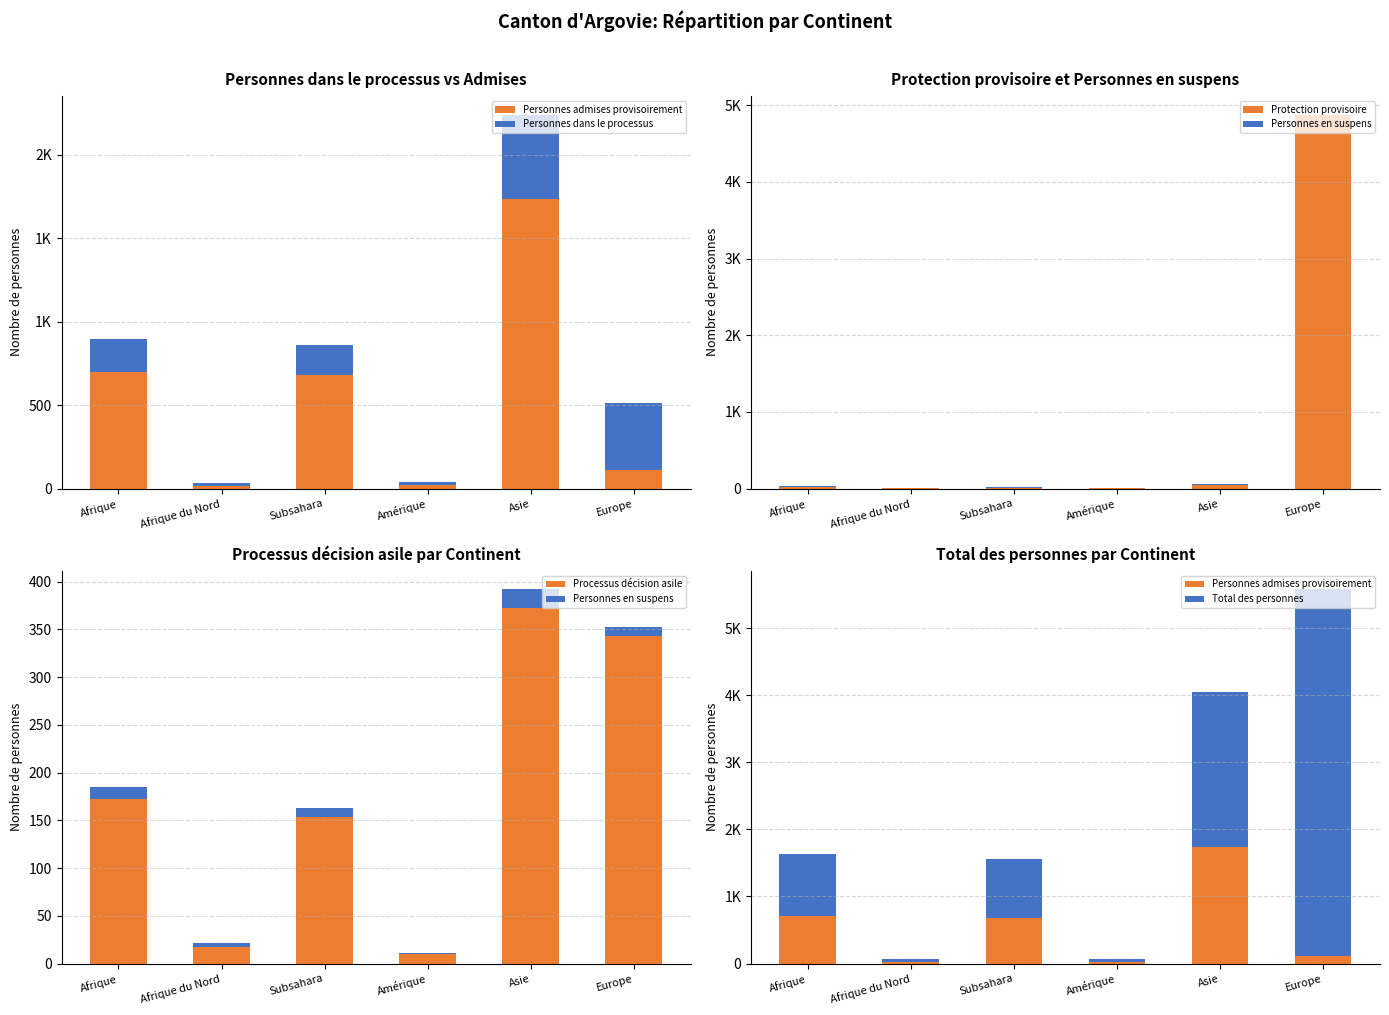

Which series has the largest total across all categories?

Total des personnes